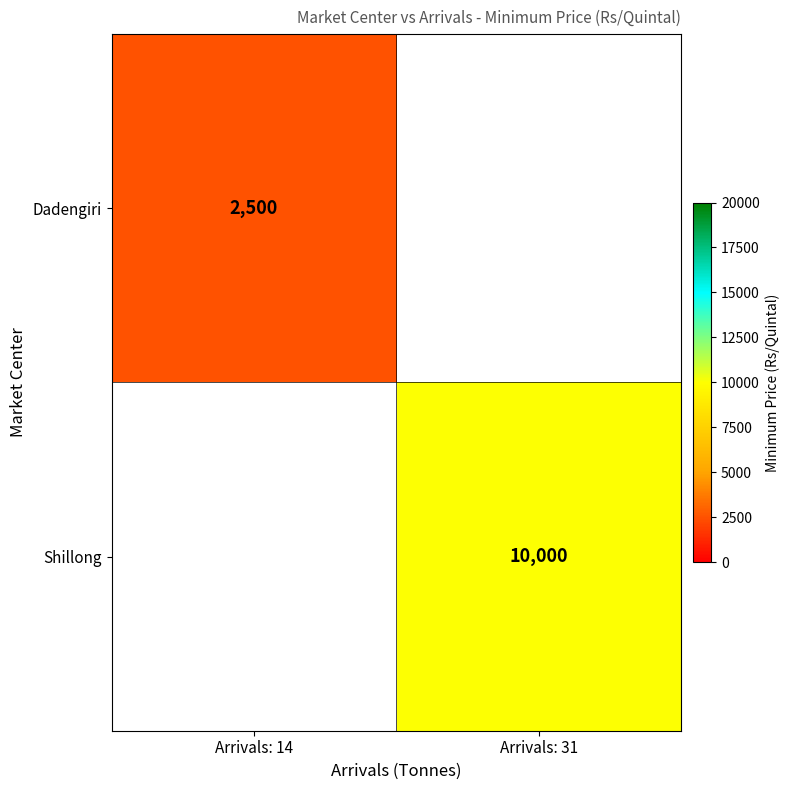

How many data points does each series have?

2